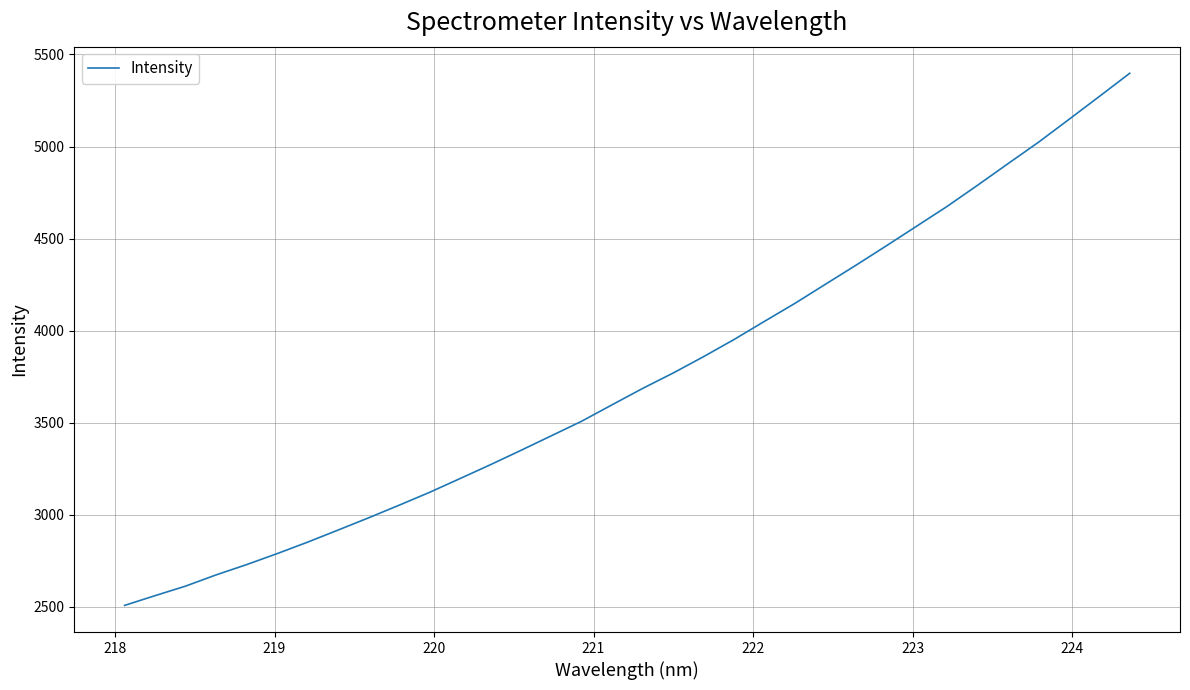

How many lines are shown in the chart?

1